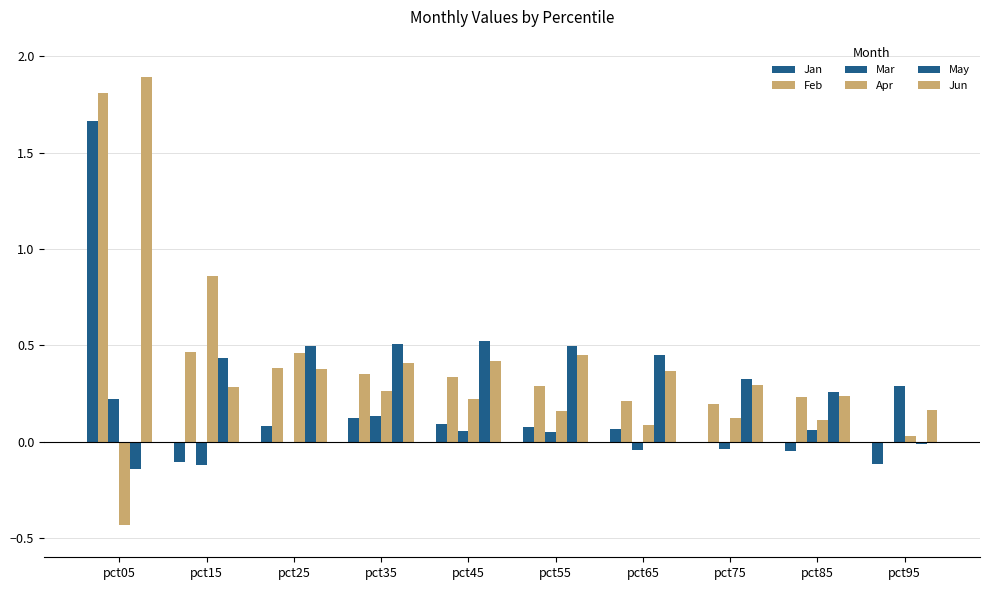

How many categories are shown in the chart?

10